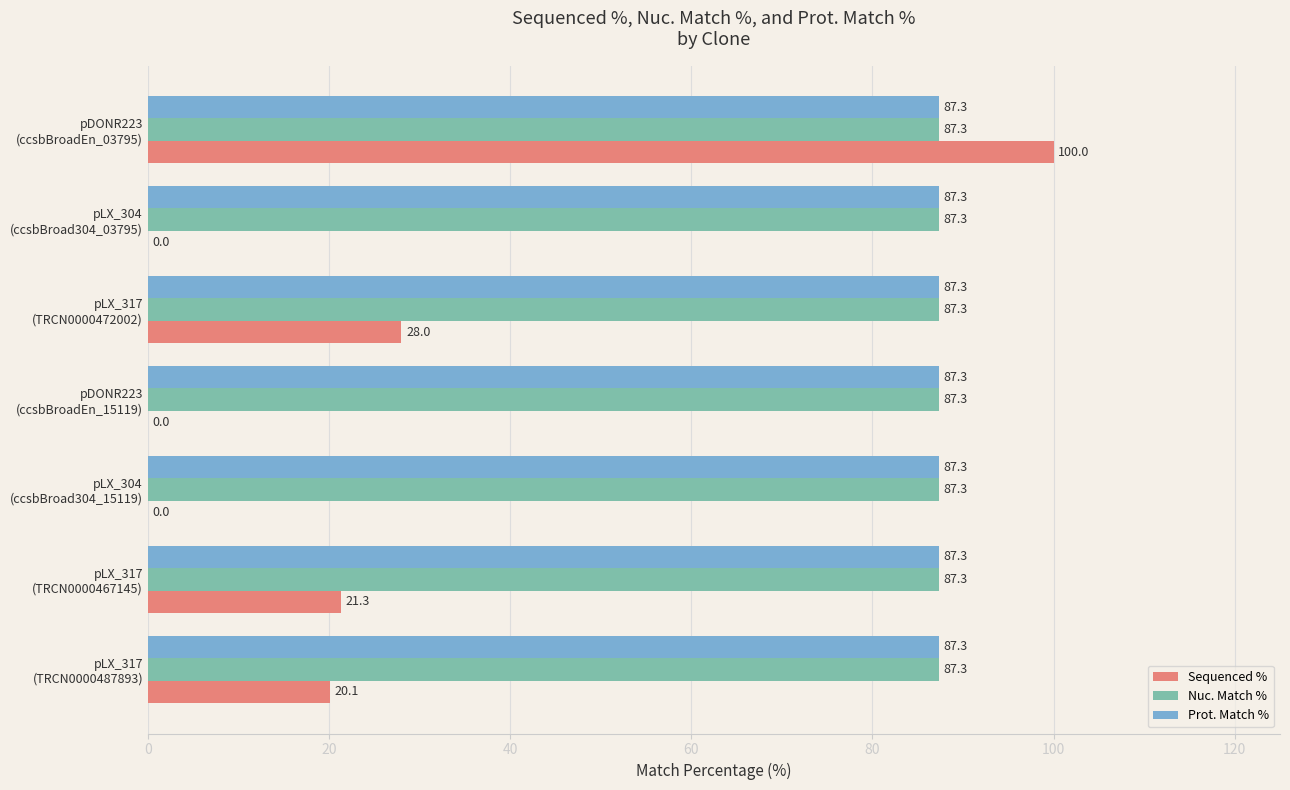

What are all the series names shown in the legend?

Sequenced %, Nuc. Match %, Prot. Match %